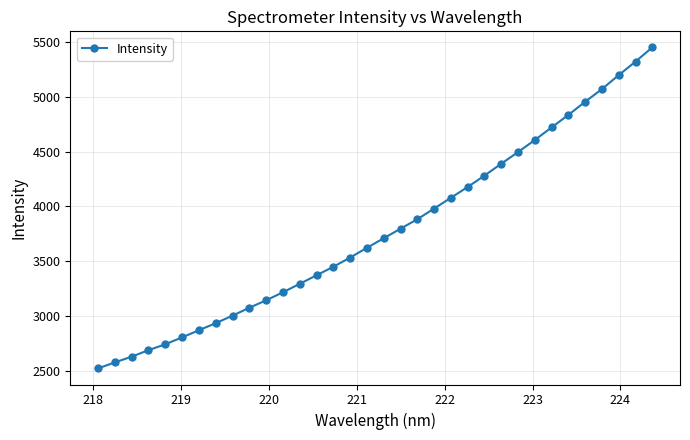

True or false: the data has more than 0 interior local peaks.

False